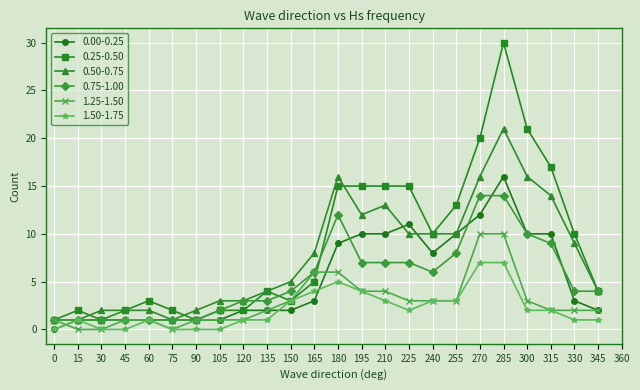

The value of 0.25-0.50 at 270 is 9. True or false?

False